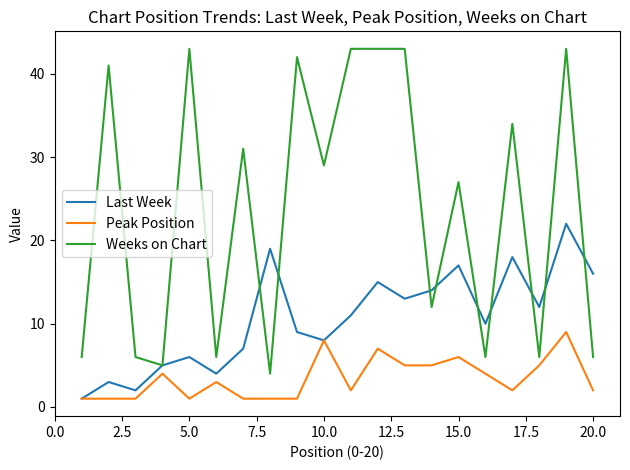

Which series has the largest total across all categories?

Weeks on Chart